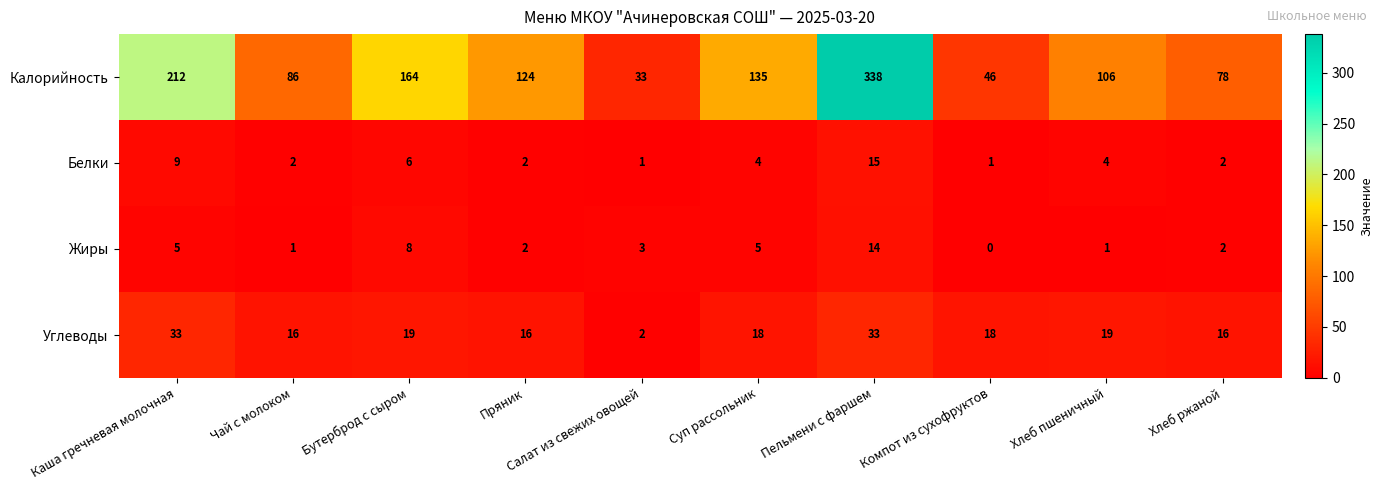

What is the spread (max minus min) of values at Суп рассольник?

131